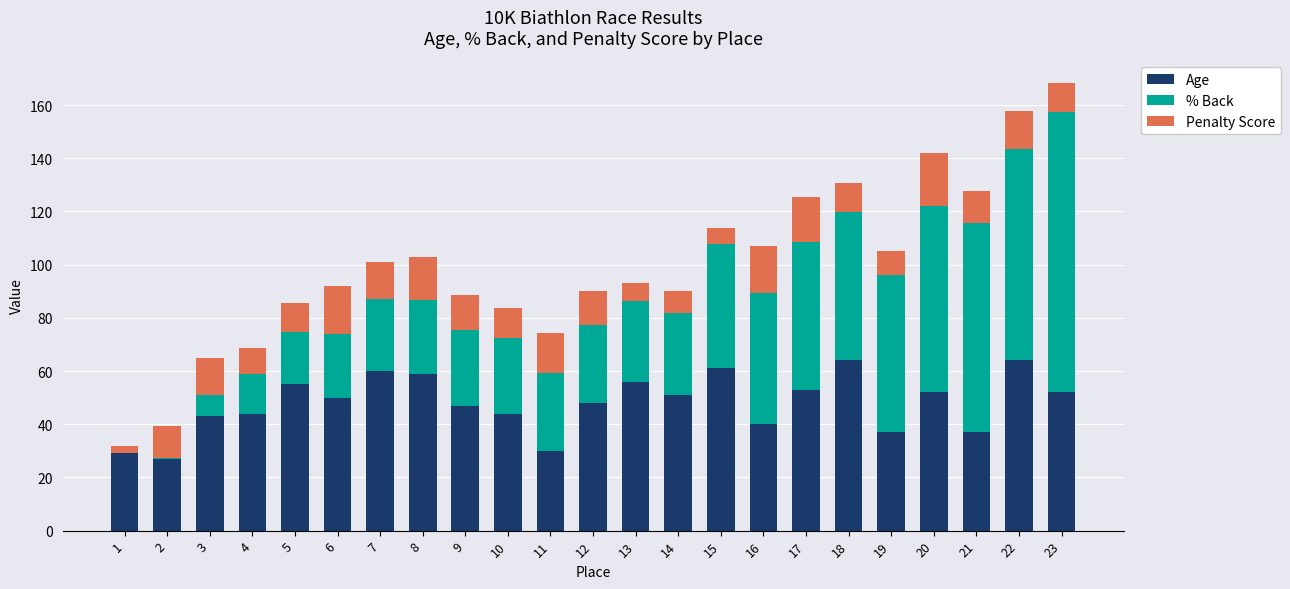

The value of Age at 12 is 48.0. True or false?

True